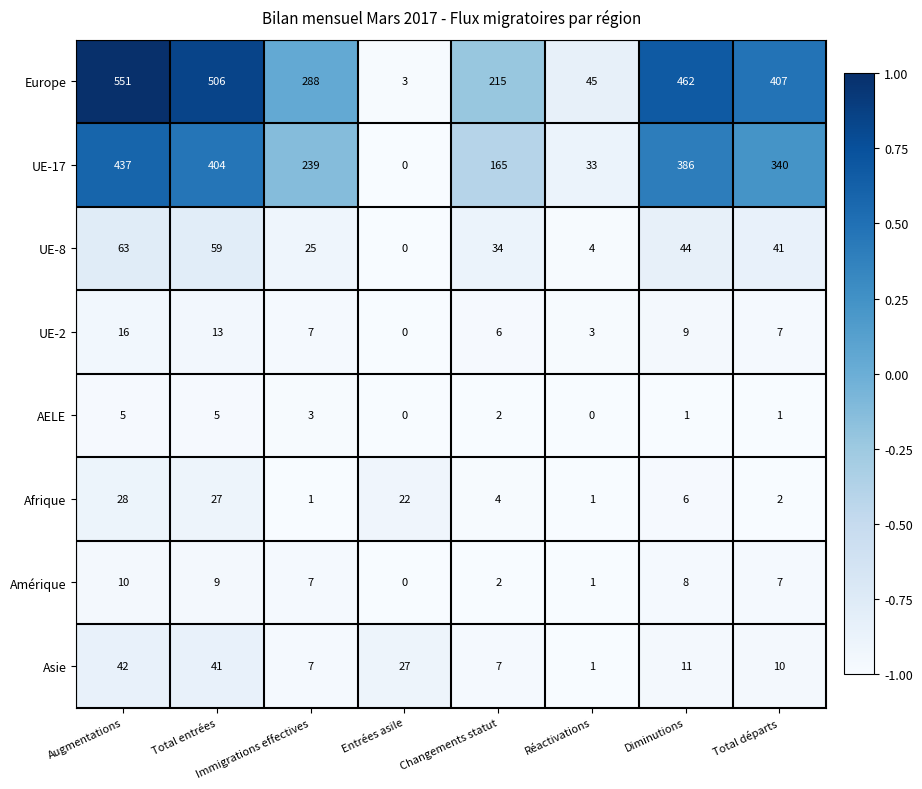

What is the sum of all Asie values?

146